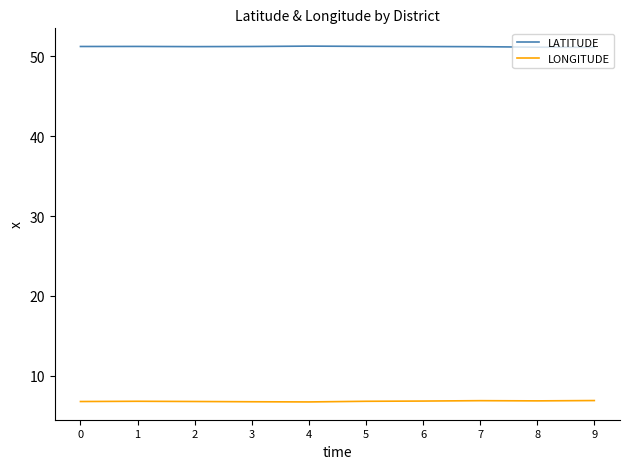

What is the total value across all series at 3?

58.0